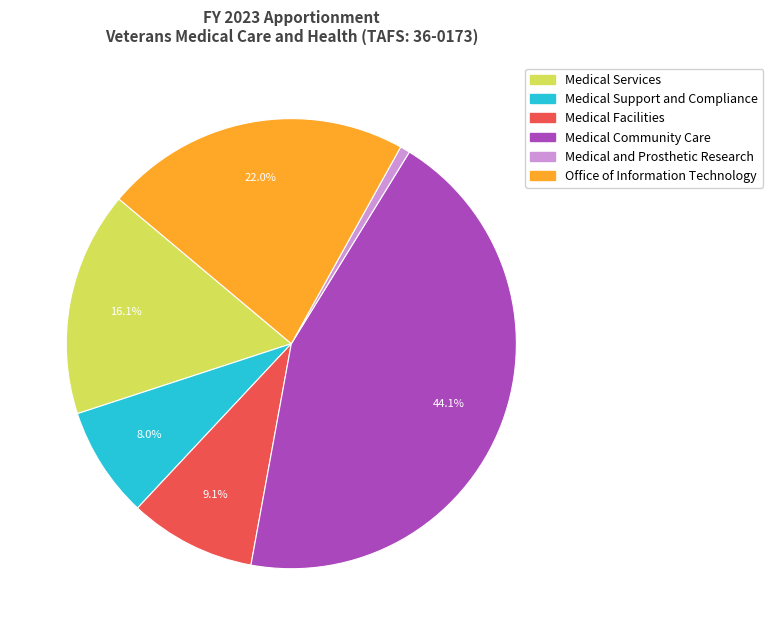

Combined, what portion of the pie is Office of Information Technology and Medical Services?

38.1%